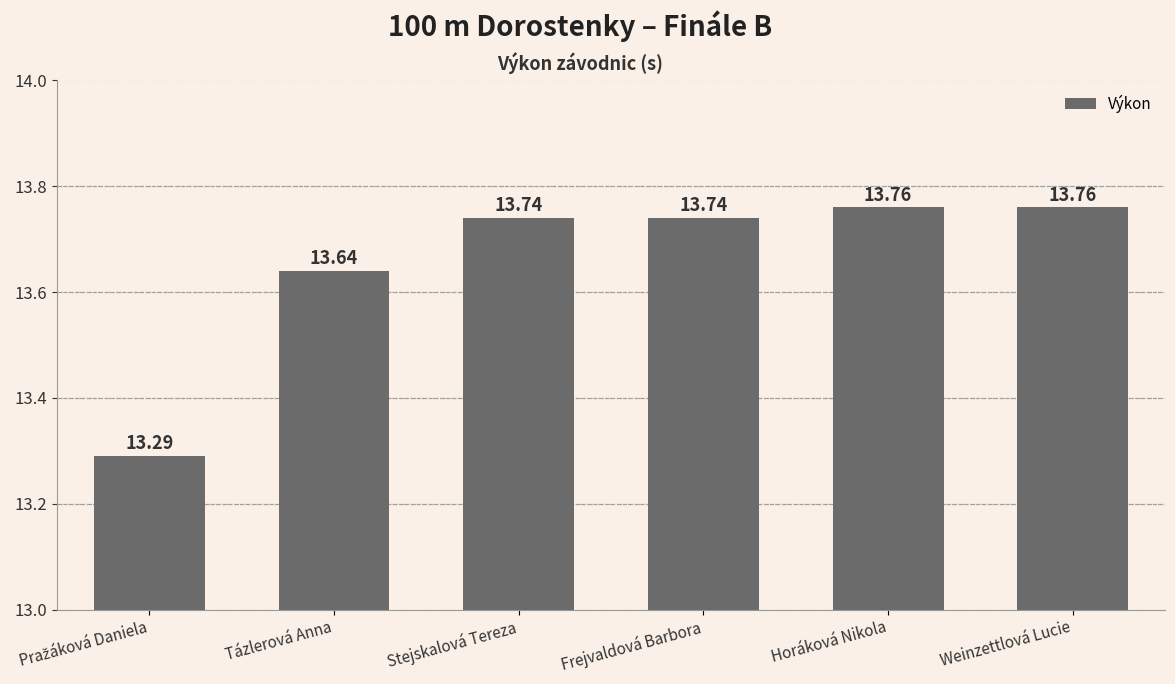

Between Tázlerová Anna and Frejvaldová Barbora, which is larger?

Frejvaldová Barbora